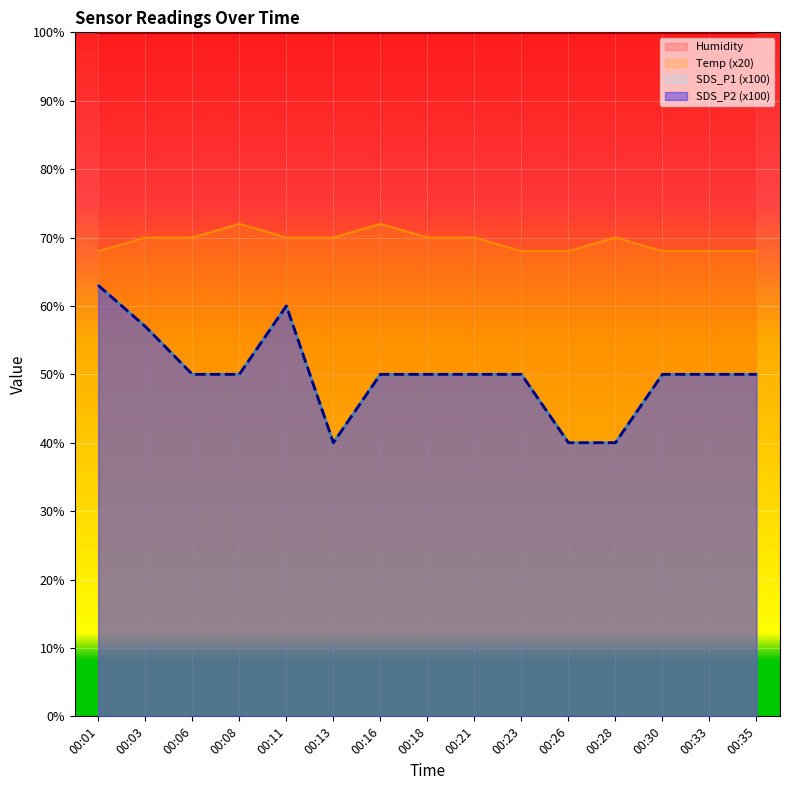

True or false: SDS_P2 and SDS_P1 cross at least once.

False